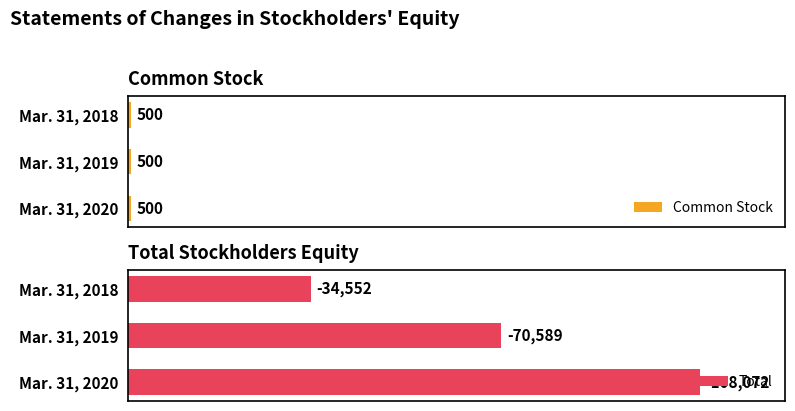

Rank the series by their maximum value, from lowest to highest.

Common Stock, Total